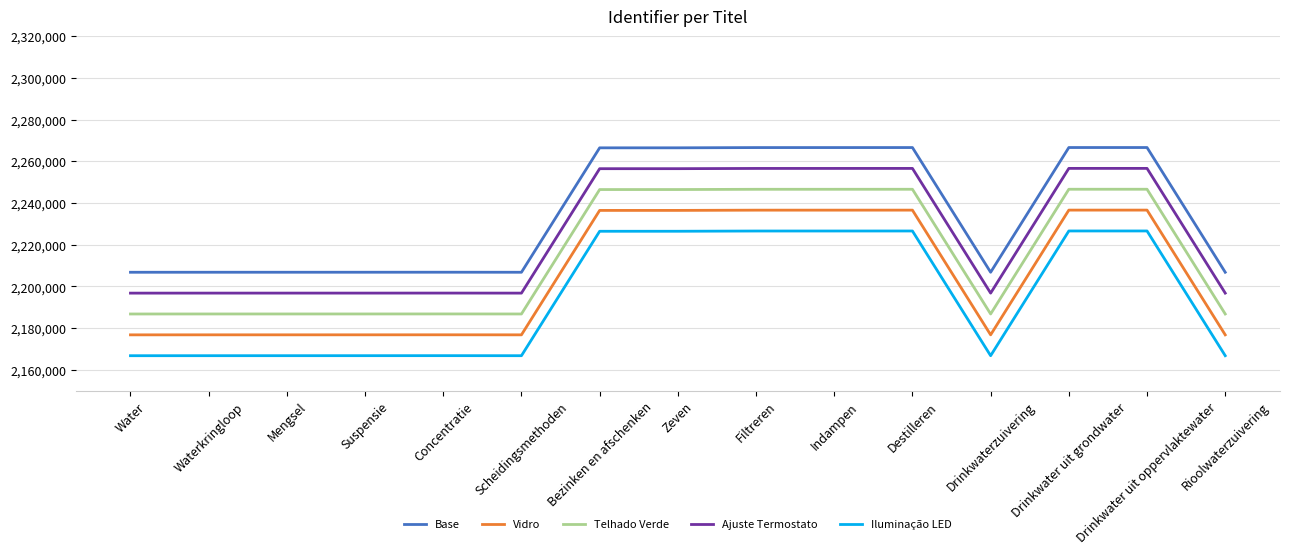

What is the average value of the Telhado Verde series?

2214679